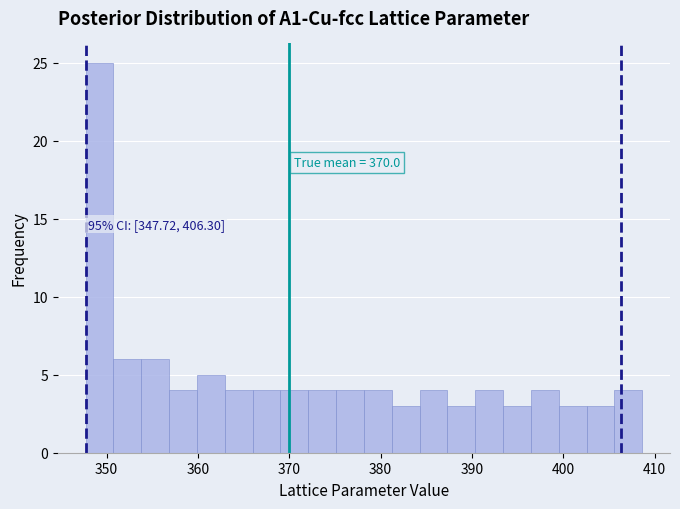

Read against the x-axis, roughly where is the centre of the tallest bar?

349